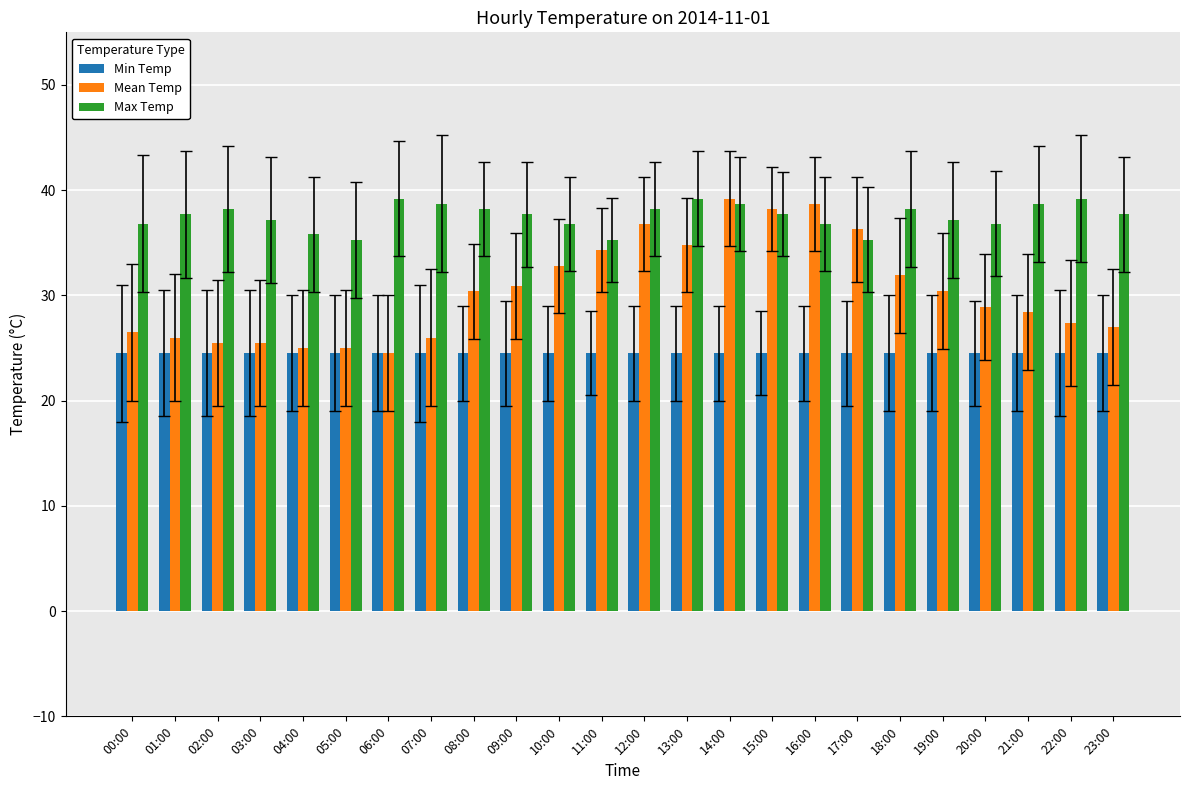

Reading left to right, what are all the values shown in this chart?

Min Temp: 00:00=24.5	01:00=24.5	02:00=24.5	03:00=24.5	04:00=24.5	05:00=24.5	06:00=24.5	07:00=24.5	08:00=24.5	09:00=24.5	10:00=24.5	11:00=24.5	12:00=24.5	13:00=24.5	14:00=24.5	15:00=24.5	16:00=24.5	17:00=24.5	18:00=24.5	19:00=24.5	20:00=24.5	21:00=24.5	22:00=24.5	23:00=24.5
Mean Temp: 00:00=26.5	01:00=26.0	02:00=25.5	03:00=25.5	04:00=25.0	05:00=25.0	06:00=24.5	07:00=26.0	08:00=30.4	09:00=30.9	10:00=32.8	11:00=34.3	12:00=36.8	13:00=34.8	14:00=39.2	15:00=38.2	16:00=38.7	17:00=36.3	18:00=31.9	19:00=30.4	20:00=28.9	21:00=28.4	22:00=27.4	23:00=27.0
Max Temp: 00:00=36.8	01:00=37.7	02:00=38.2	03:00=37.2	04:00=35.8	05:00=35.3	06:00=39.2	07:00=38.7	08:00=38.2	09:00=37.7	10:00=36.8	11:00=35.3	12:00=38.2	13:00=39.2	14:00=38.7	15:00=37.7	16:00=36.8	17:00=35.3	18:00=38.2	19:00=37.2	20:00=36.8	21:00=38.7	22:00=39.2	23:00=37.7